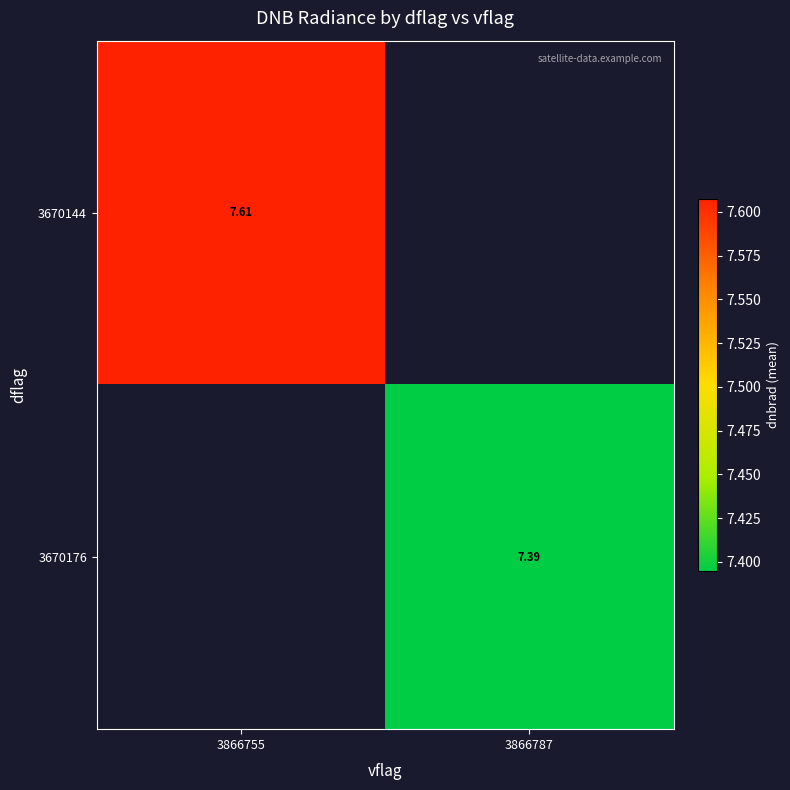

Which label corresponds to the largest value in the chart?

3866755